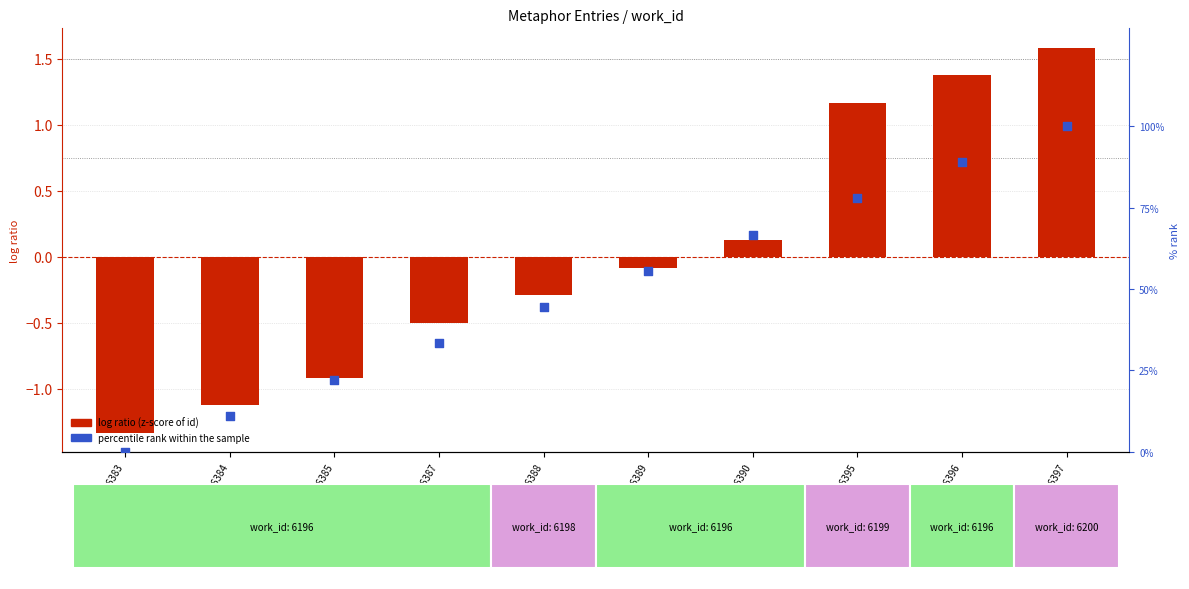

What are all the series names shown in the legend?

log ratio (z-score of id), percentile rank within the sample